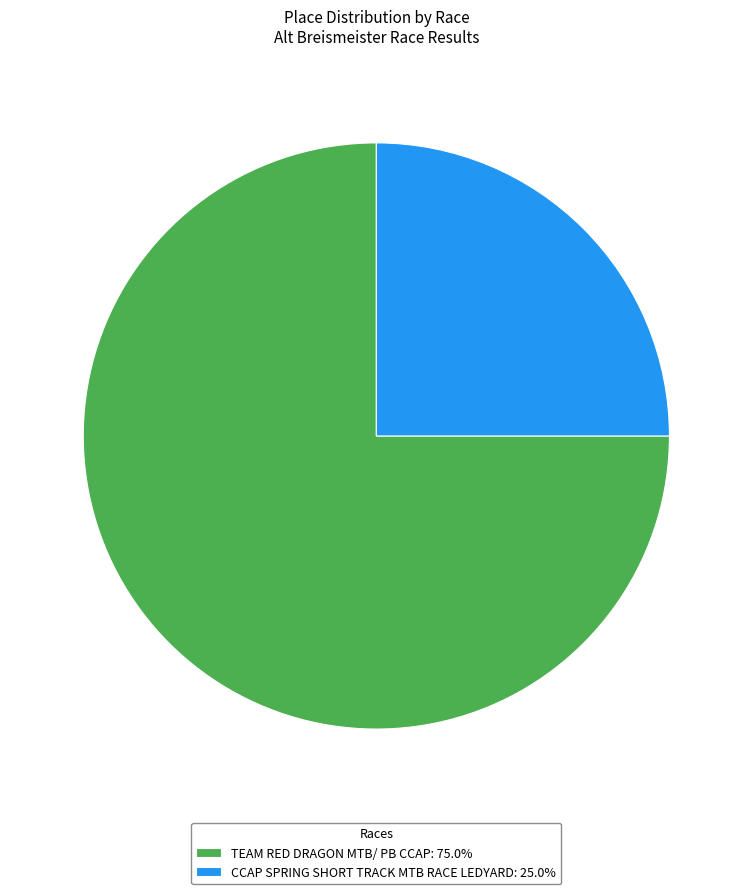

Does TEAM RED DRAGON MTB/ PB CCAP: 75.0% account for over 50% of the chart?

Yes